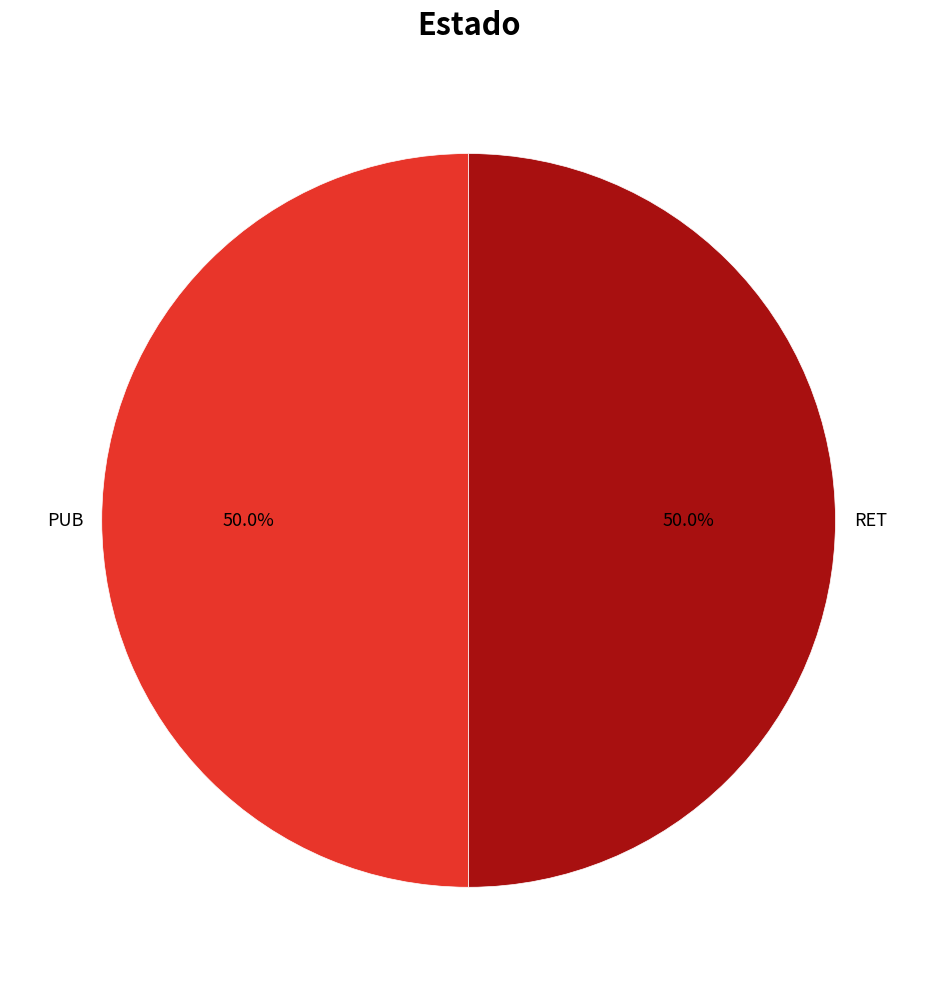

To the nearest percent, what portion does RET represent?

50%